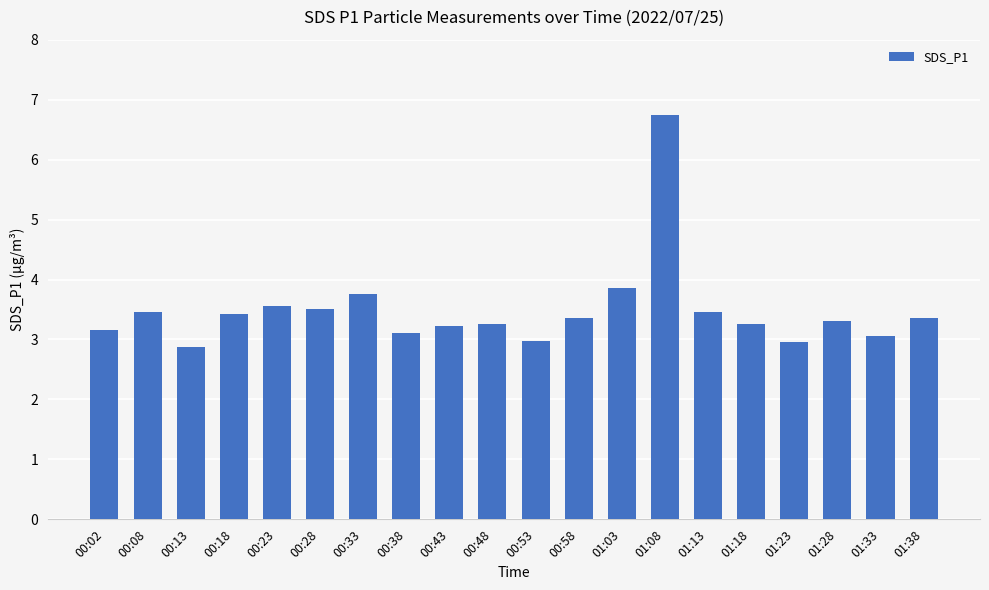

Does the chart contain stacked bars?

No